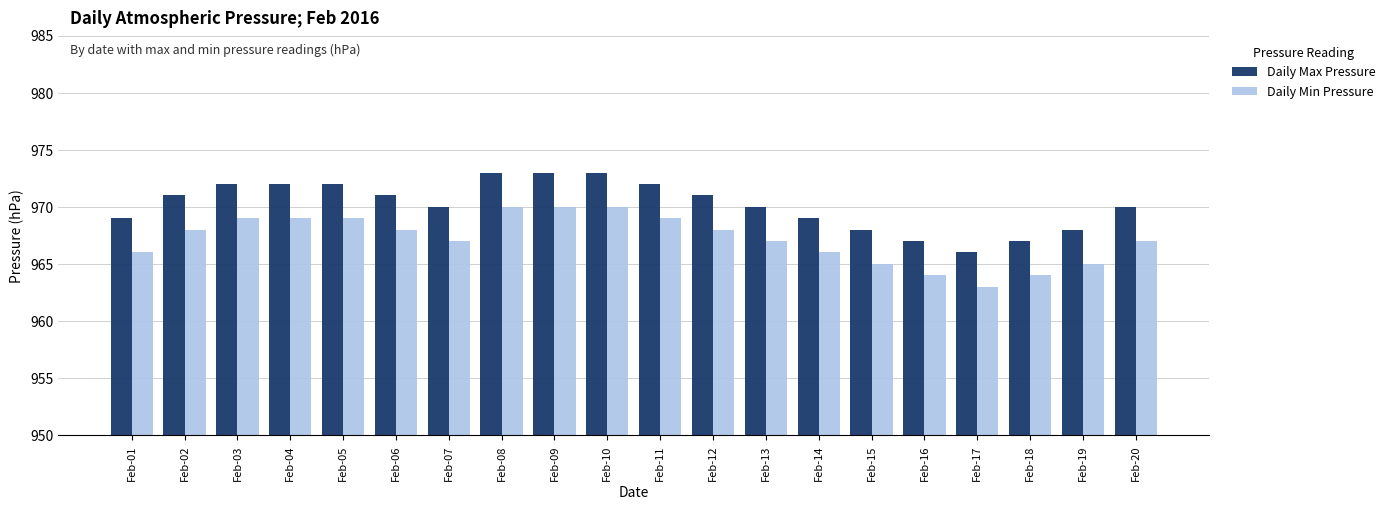

Reading left to right, what are all the values shown in this chart?

Daily Max Pressure: 969	971	972	972	972	971	970	973	973	973	972	971	970	969	968	967	966	967	968	970
Daily Min Pressure: 966	968	969	969	969	968	967	970	970	970	969	968	967	966	965	964	963	964	965	967